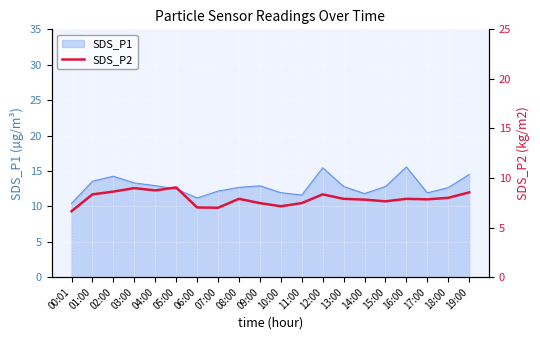

How many points are higher than both their immediate neighbors (excluding endpoints)?

5